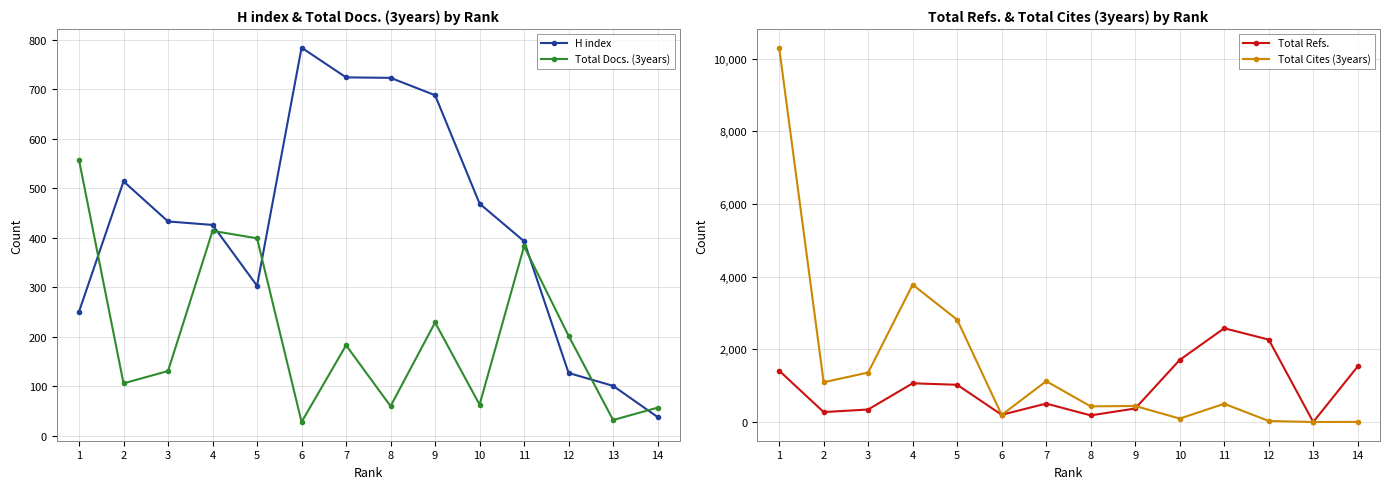

Does the chart display data point markers on the line(s)?

Yes